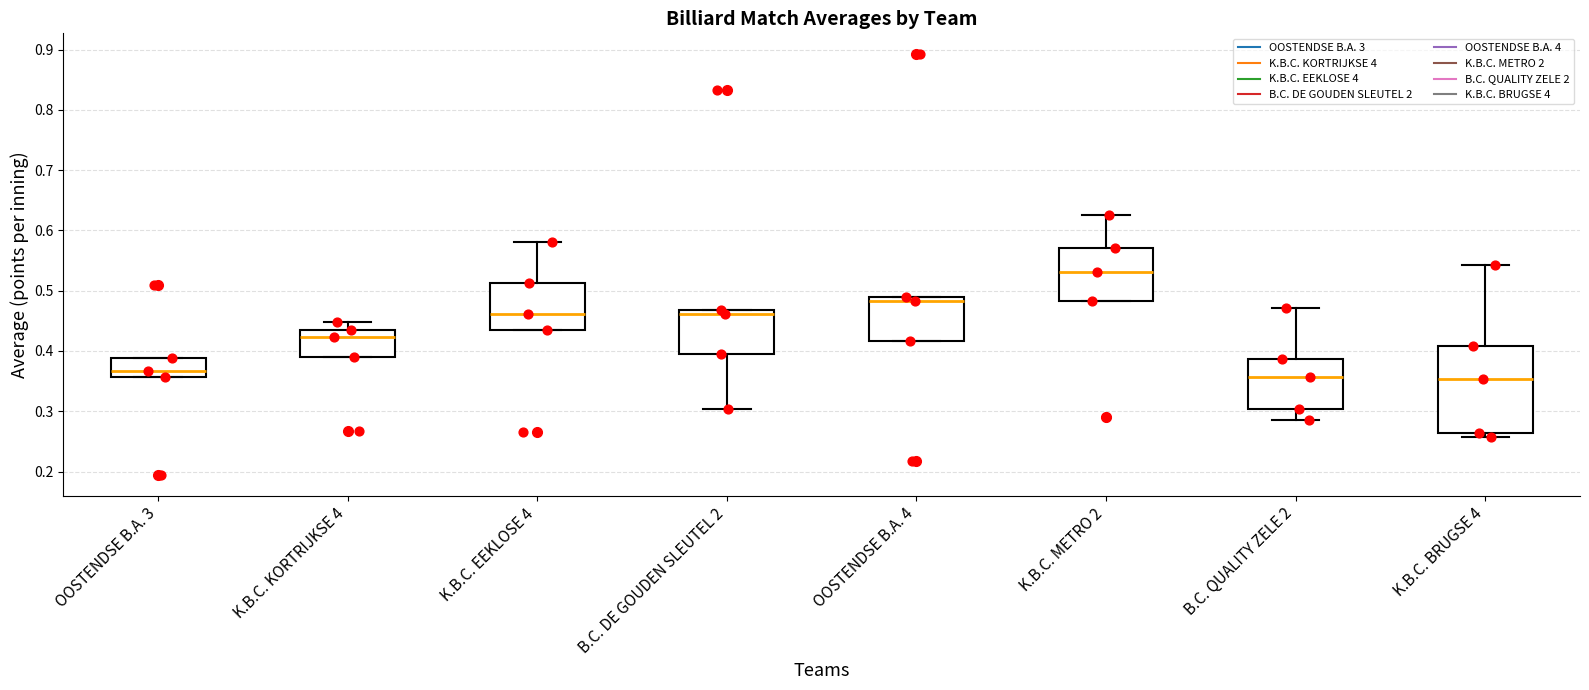

Where is the lower edge of the box for OOSTENDSE B.A. 3 on the y-axis? The values are not printed on the chart, so give them approximately, as read against the axis.

0.36